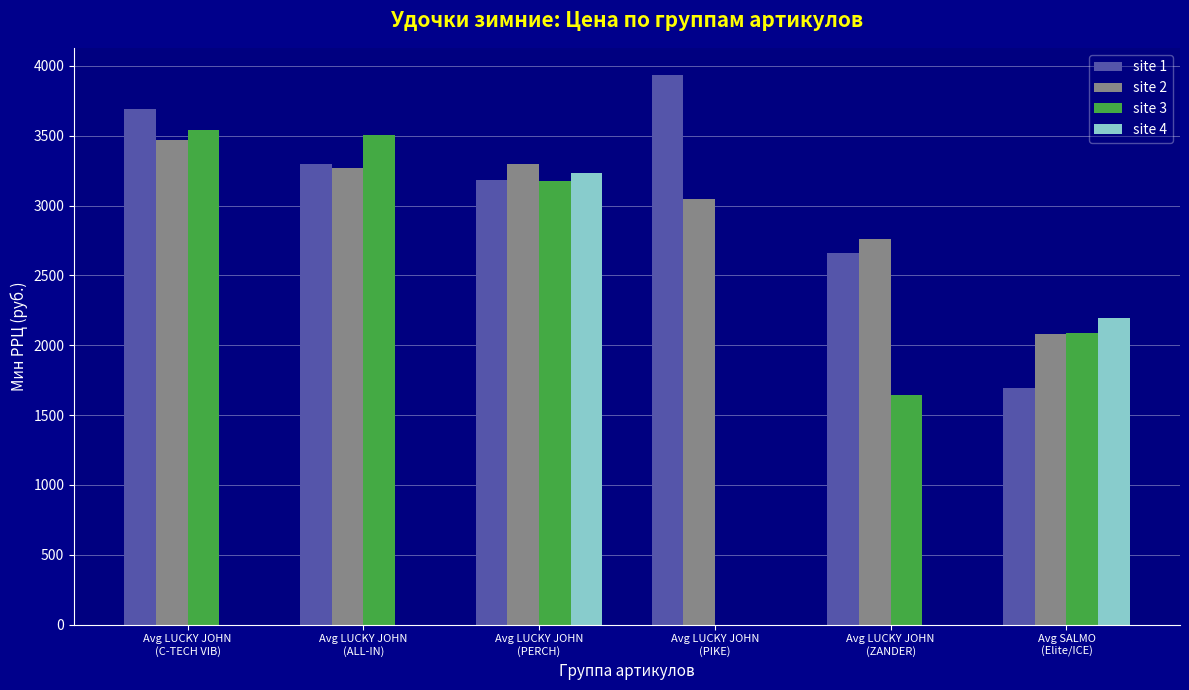

Where does the site 1 series first go above 3295?

Avg LUCKY JOHN
(C-TECH VIB)